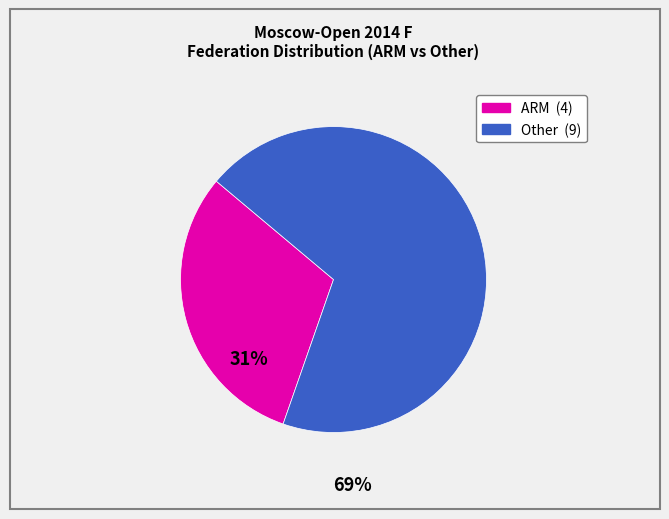

Does any single category account for the majority?

Yes